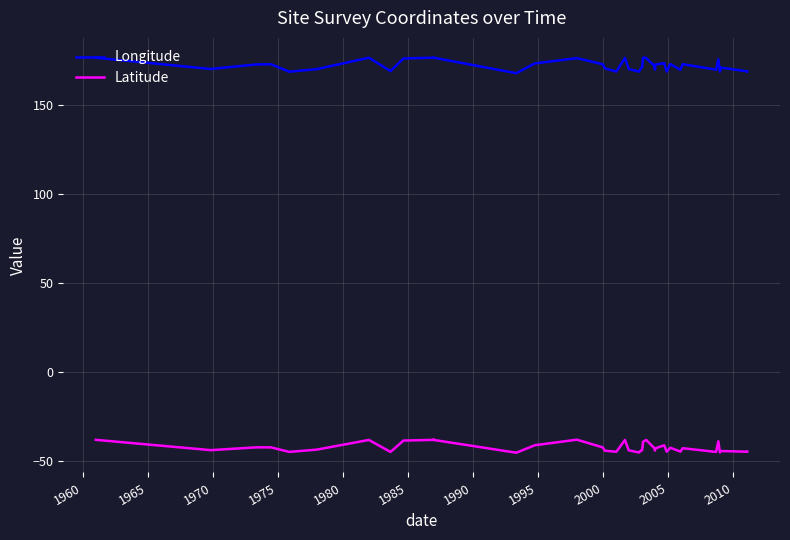

True or false: Latitude and Longitude cross at least once.

False